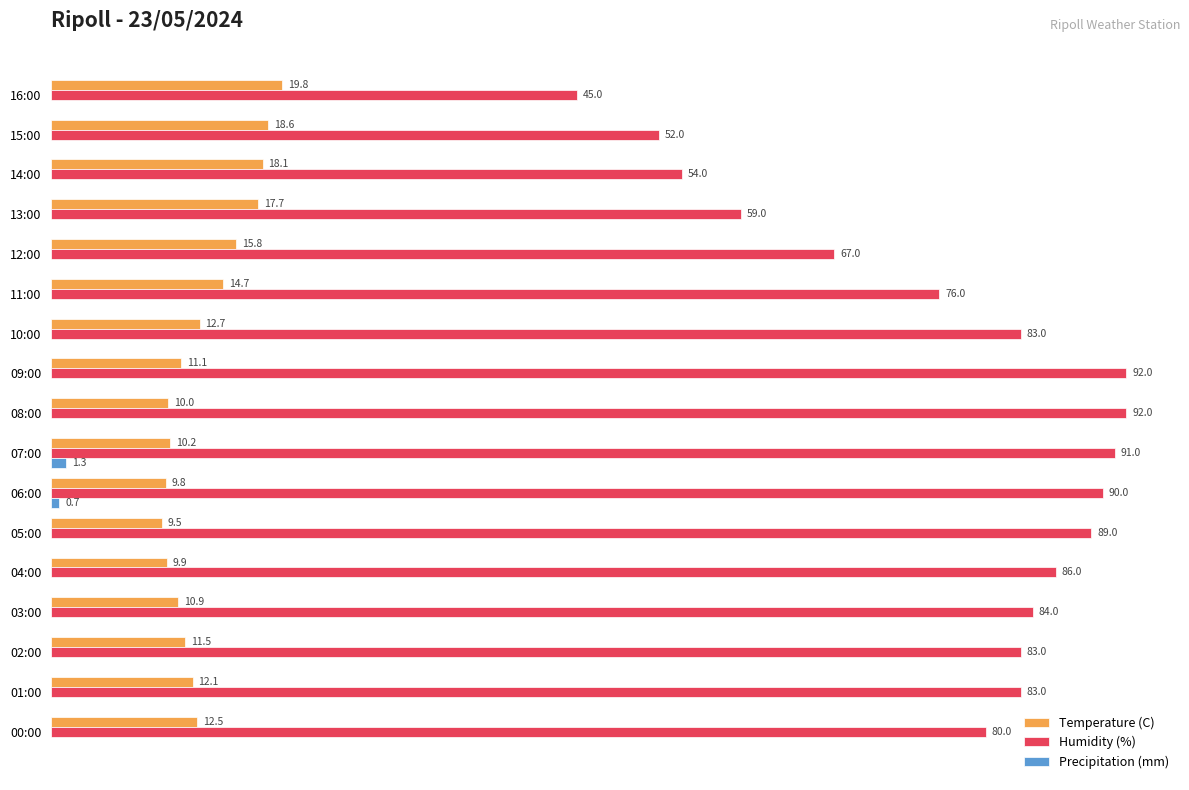

At which category is the sum across all series the highest?

09:00